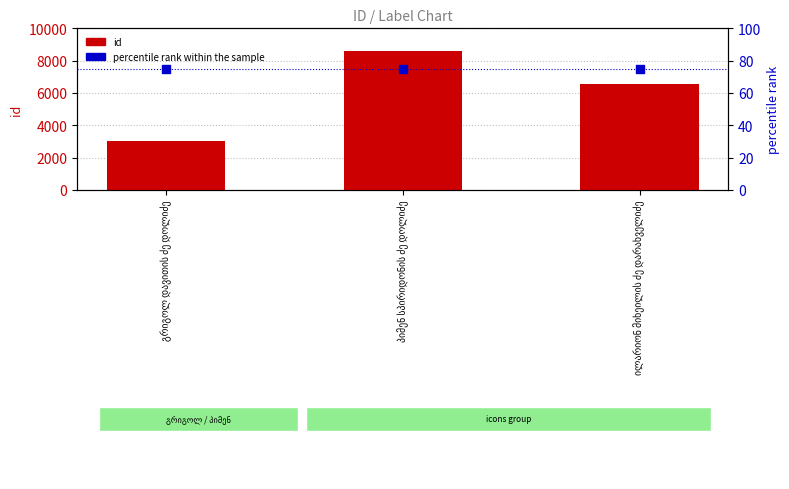

Which series has the largest total across all categories?

id